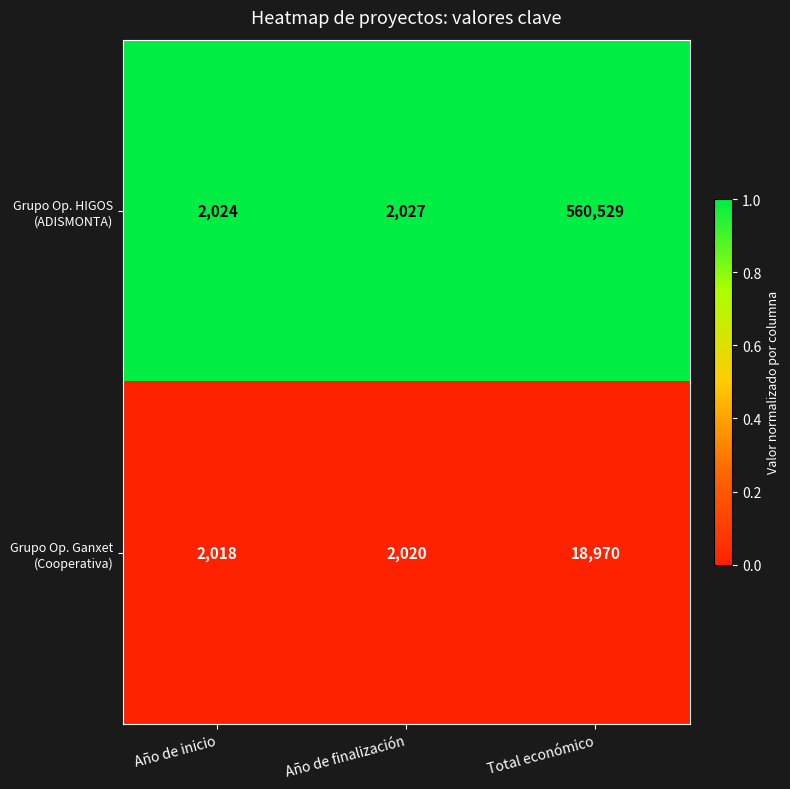

What is the total value across all series at Año de finalización?

4047